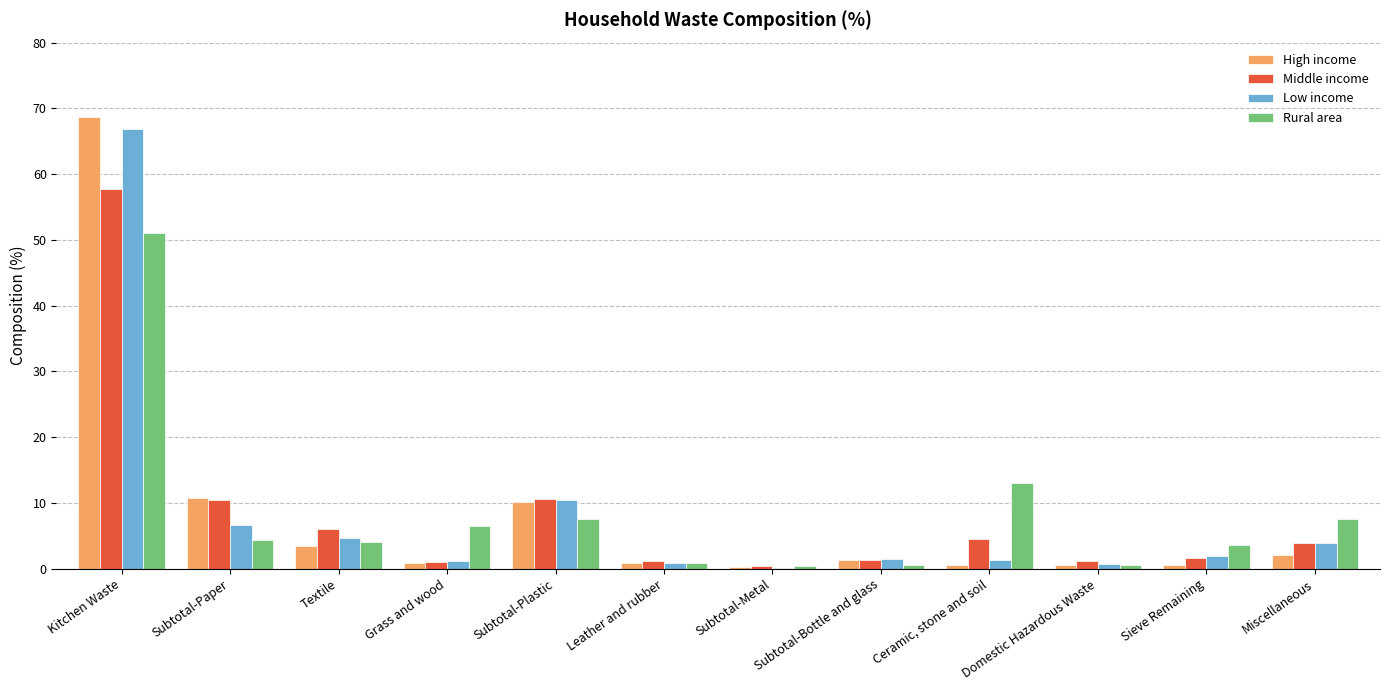

What is the average value of the Low income series?

8.3